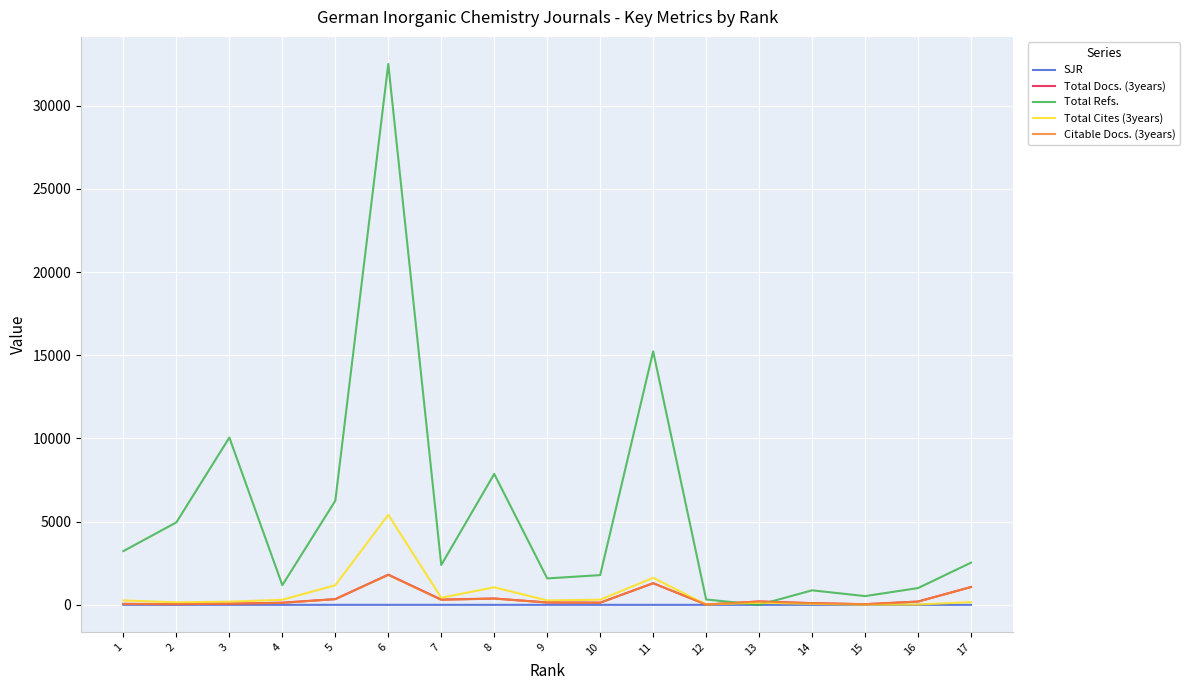

The value of Total Refs. at 6 is 53209.4. True or false?

False